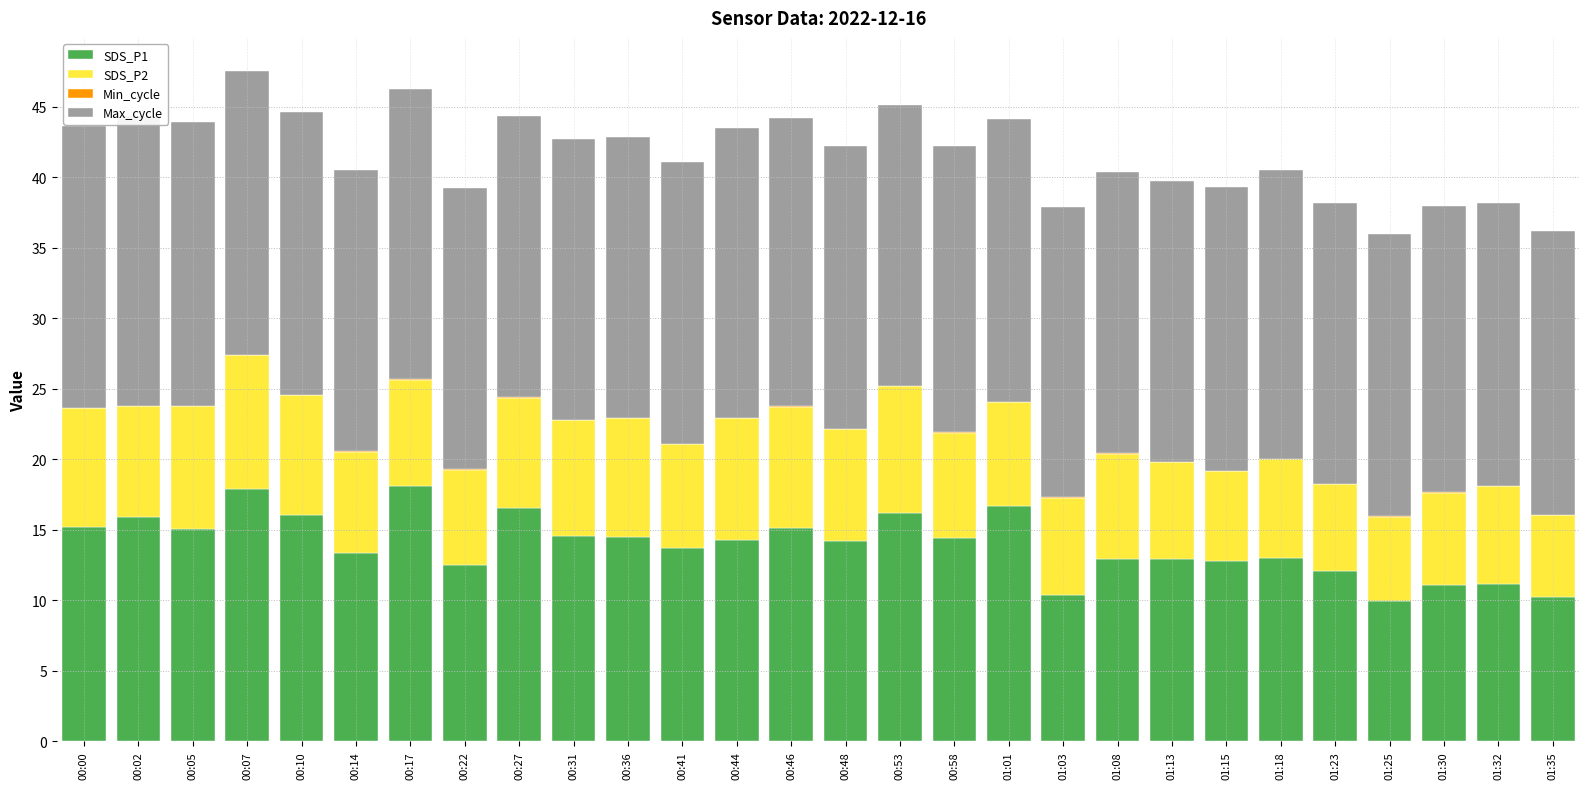

The value of SDS_P1 at 01:32 is 11.2. True or false?

True